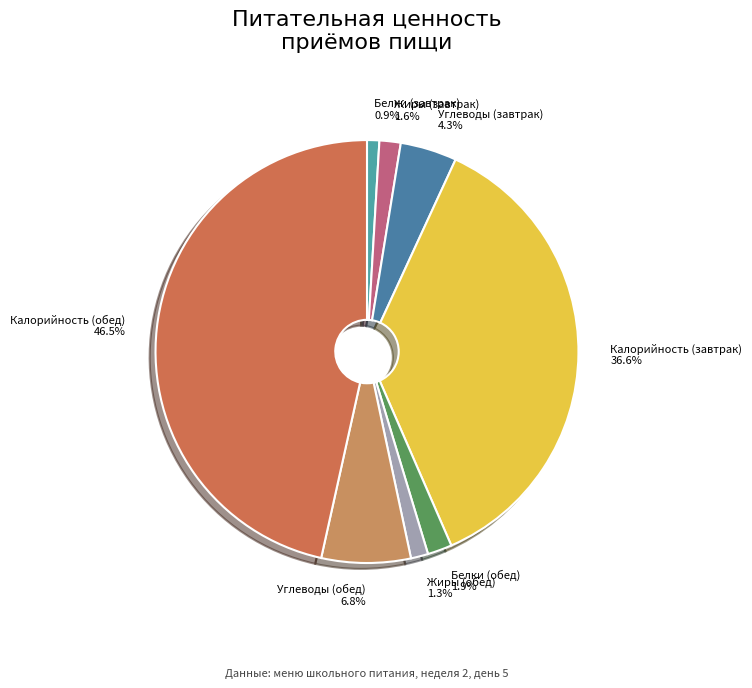

What percentage is the Калорийность (завтрак) slice, to the nearest percent?

37%